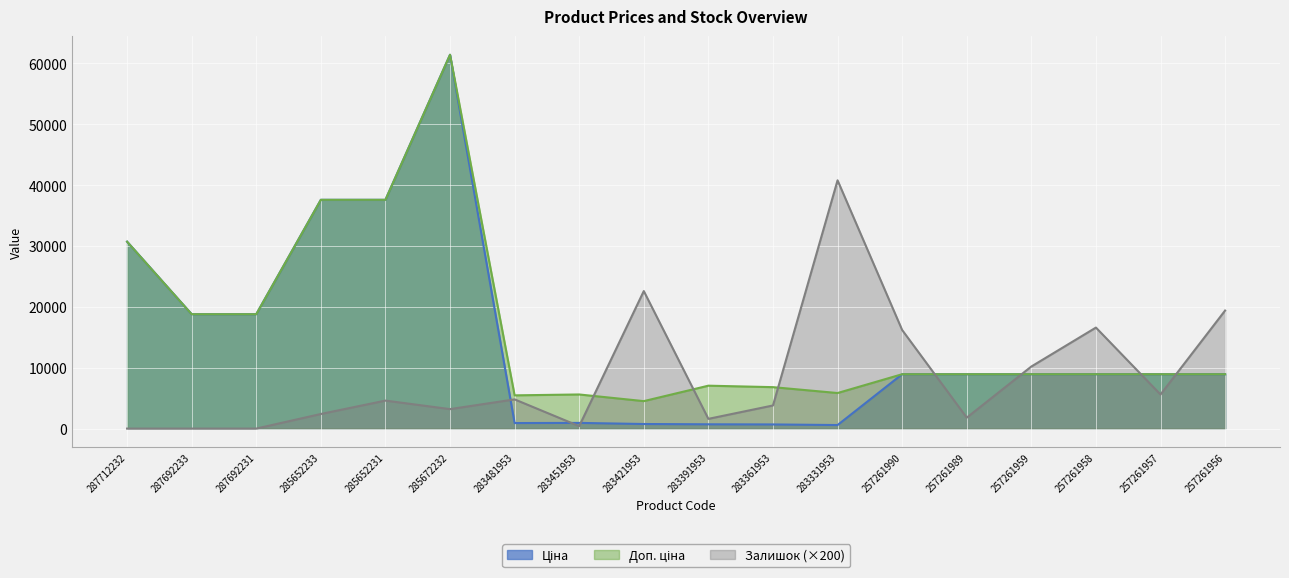

How many lines are shown in the chart?

3